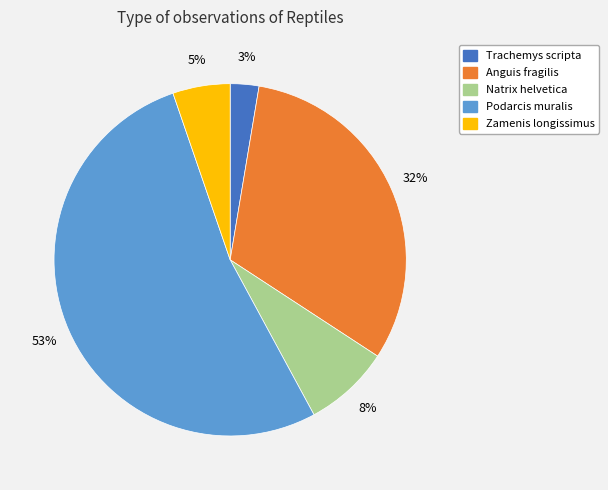

True or false: Natrix helvetica accounts for 1% of the total.

False